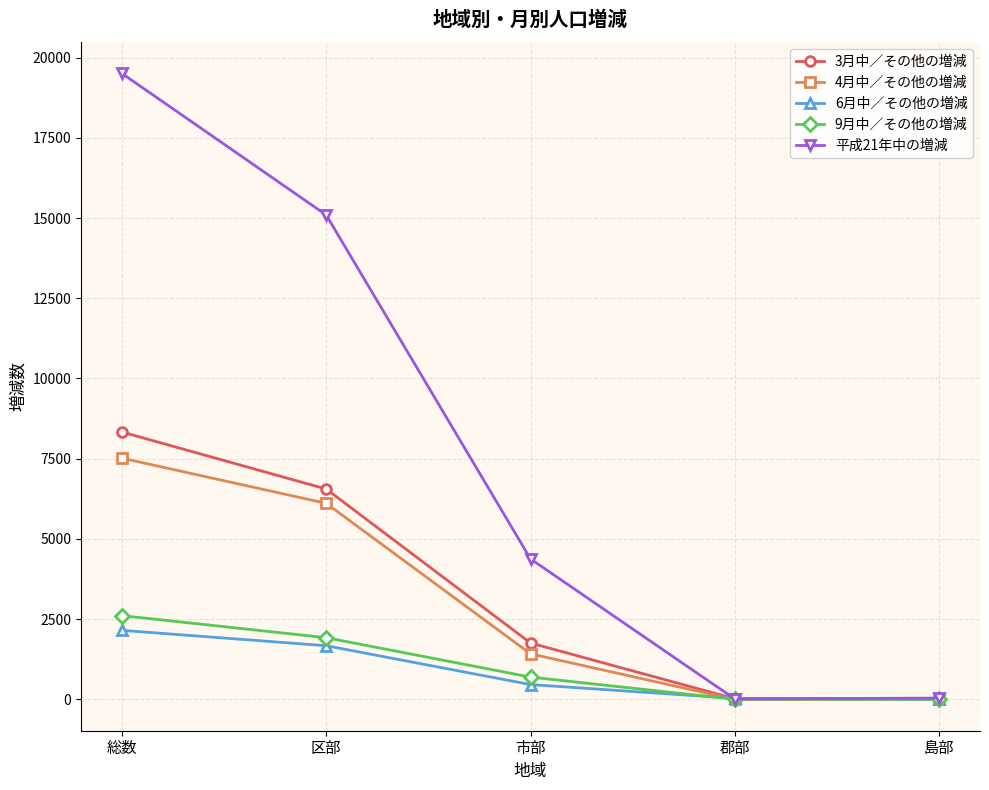

What is the difference between the highest and lowest values at 郡部?

33